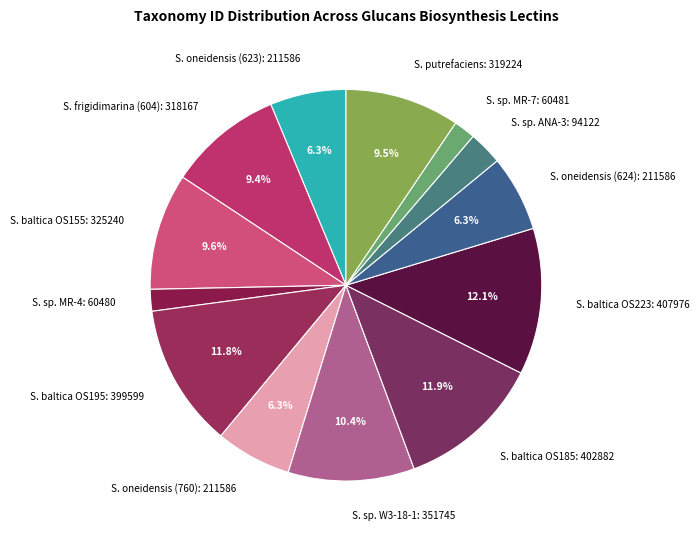

Count the number of slices in the pie.

13